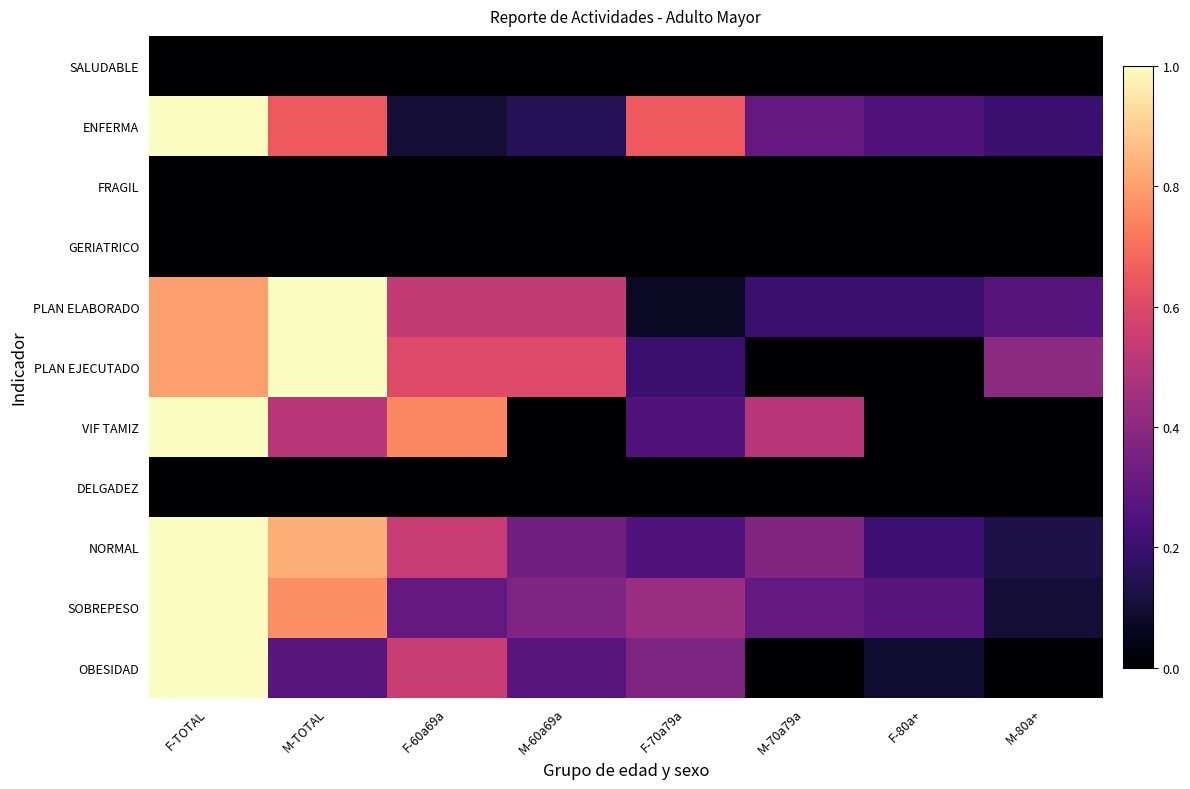

At how many categories does at least one series exceed 0?

8